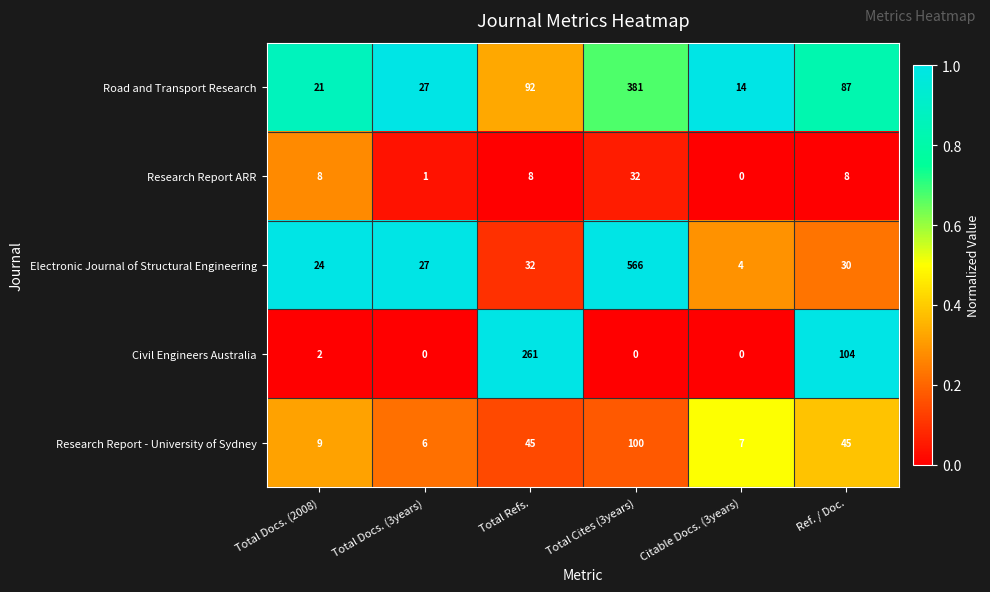

List the series in order of their peak value, highest first.

Electronic Journal of Structural Engineering, Road and Transport Research, Civil Engineers Australia, Research Report - University of Sydney, Research Report ARR